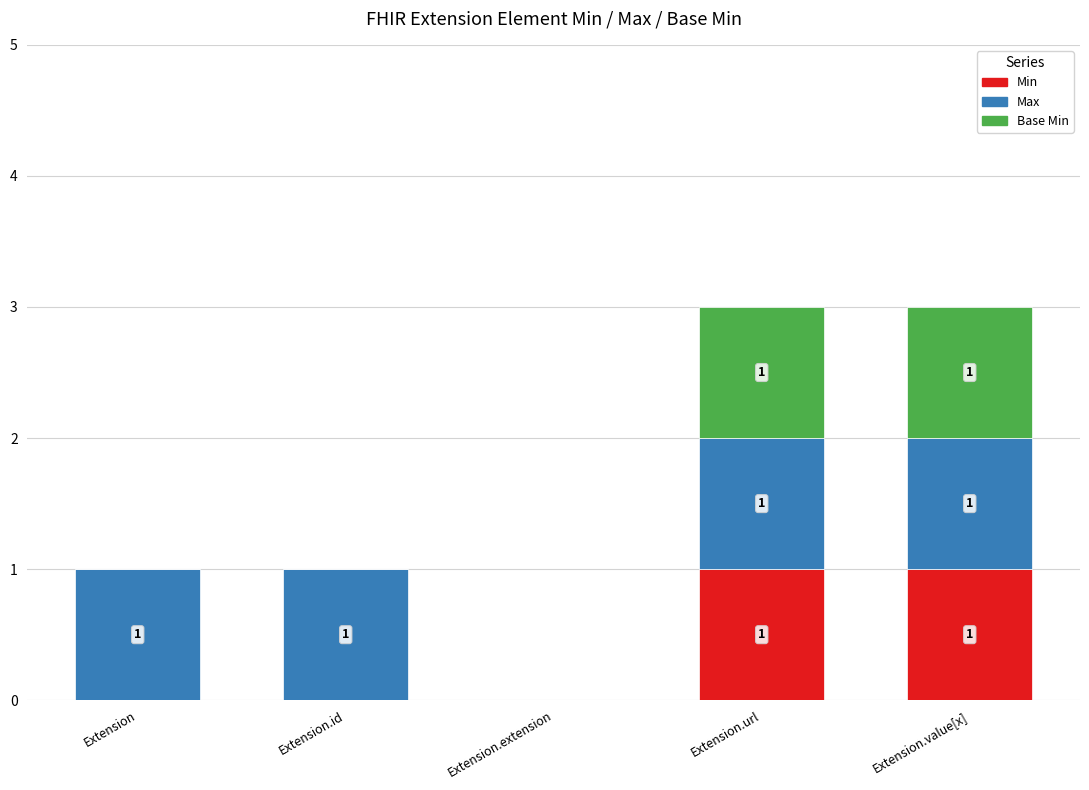

How many Min values are between 0 and 1?

5